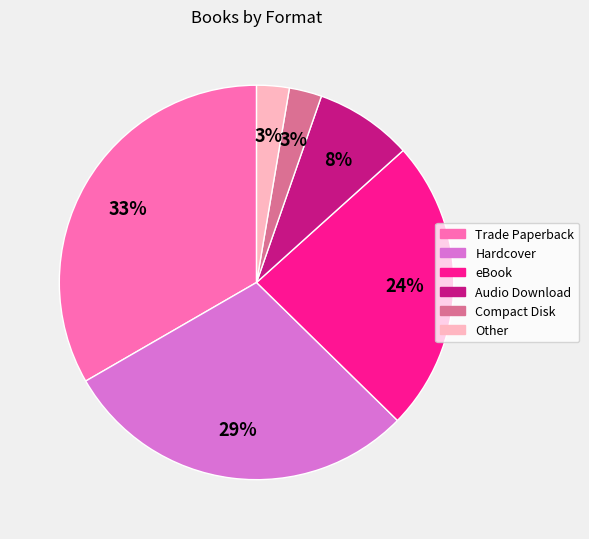

What percentage is the Audio Download slice, to the nearest percent?

8%